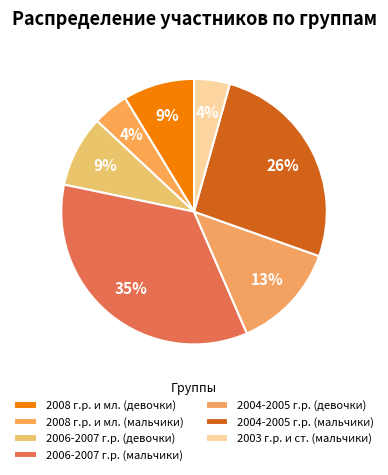

Combined, what portion of the pie is 2008 г.р. и мл. (мальчики) and 2004-2005 г.р. (мальчики)?

30.4%